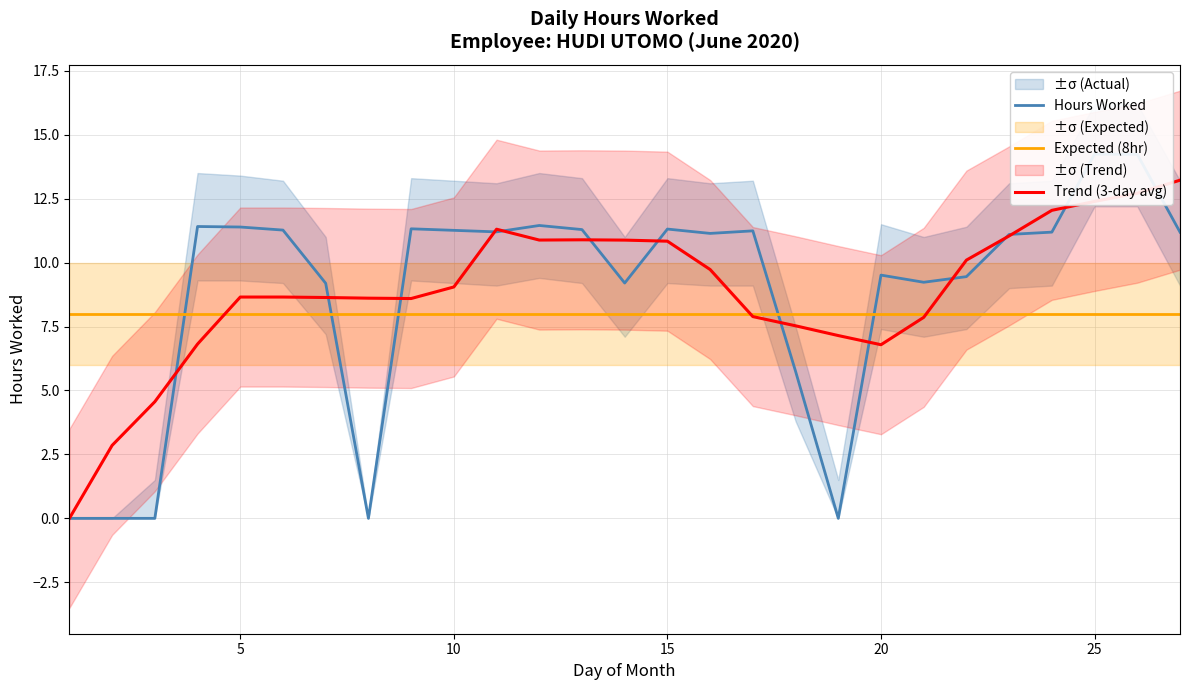

What is the minimum value for Expected (8hr)?

8.0